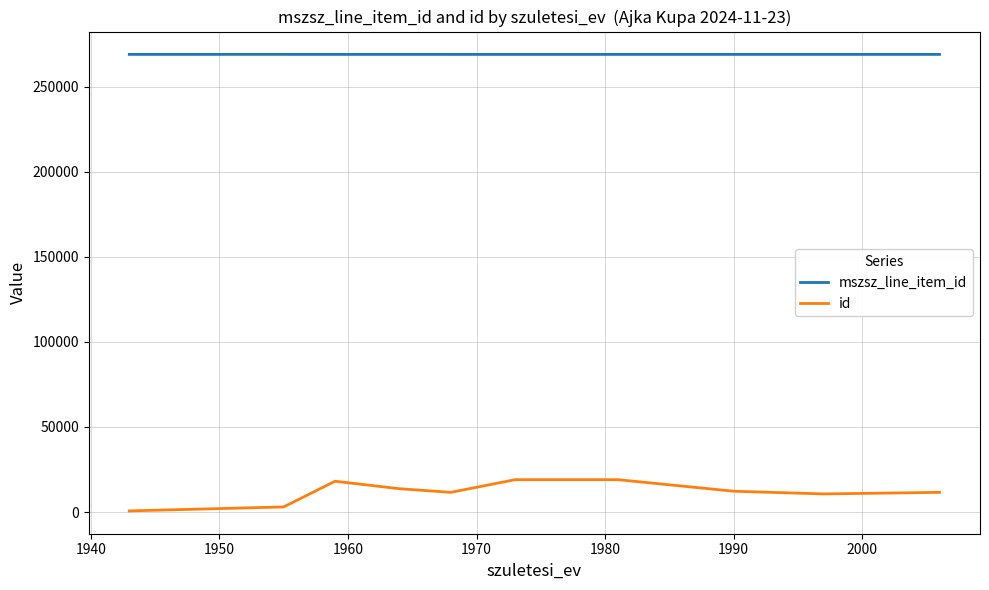

Which series has the widest spread of values?

id